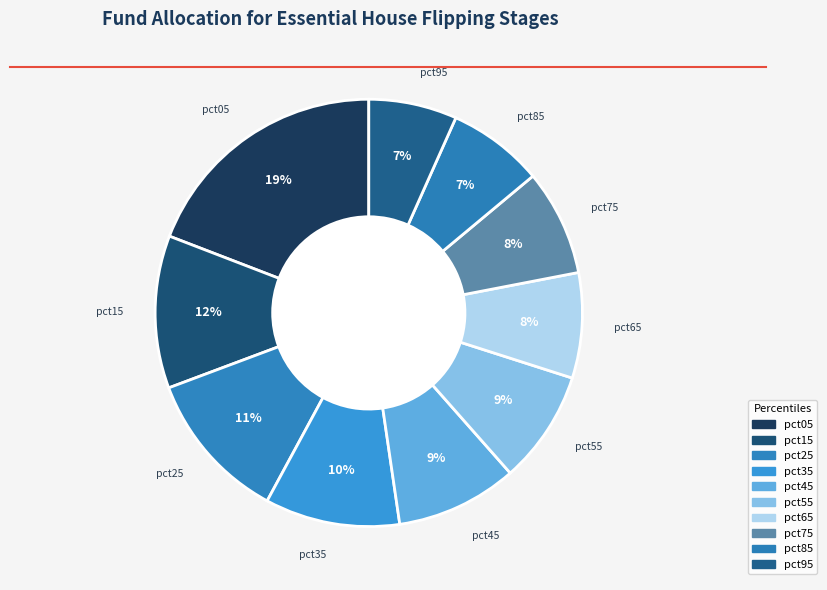

What portion of the pie excludes pct05?

80.8%